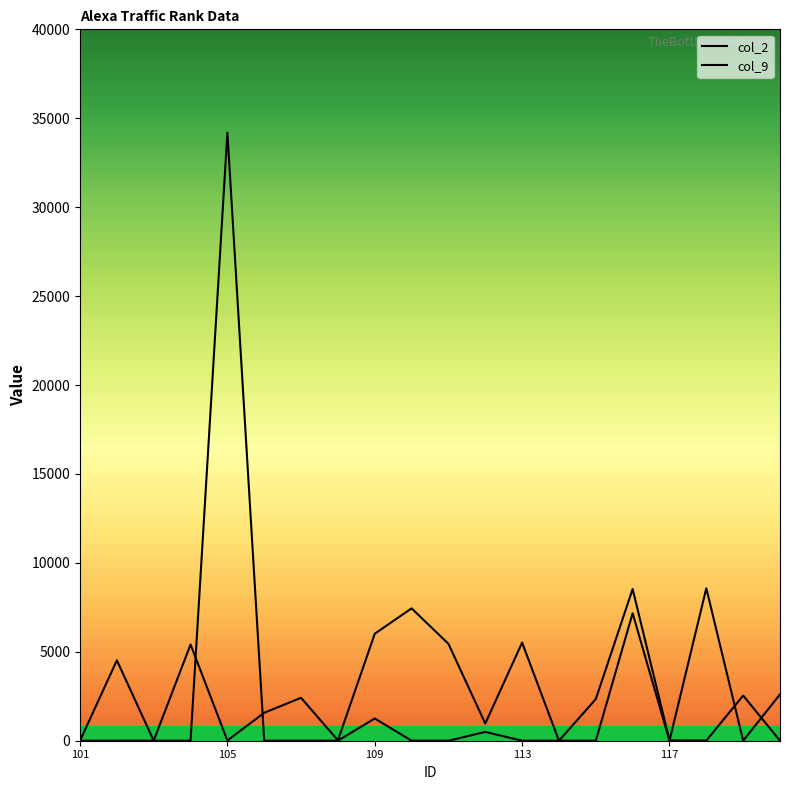

What is the average value of the col_9 series?

2940